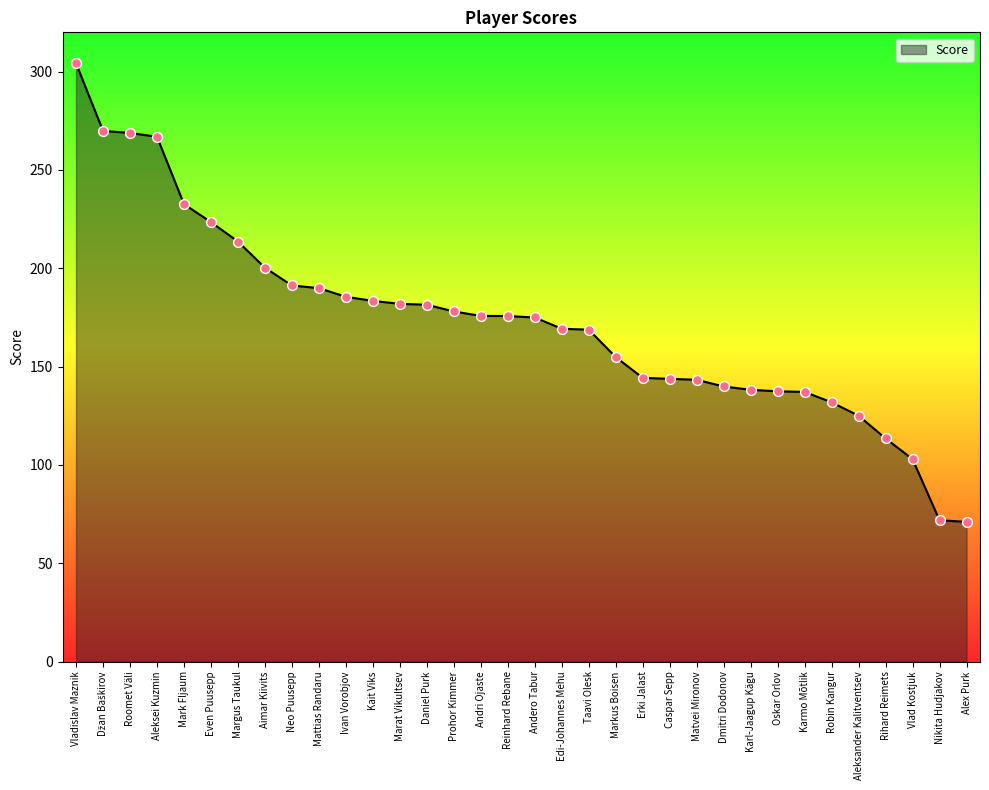

Which has a higher value, Taavi Olesk or Dmitri Dodonov?

Taavi Olesk